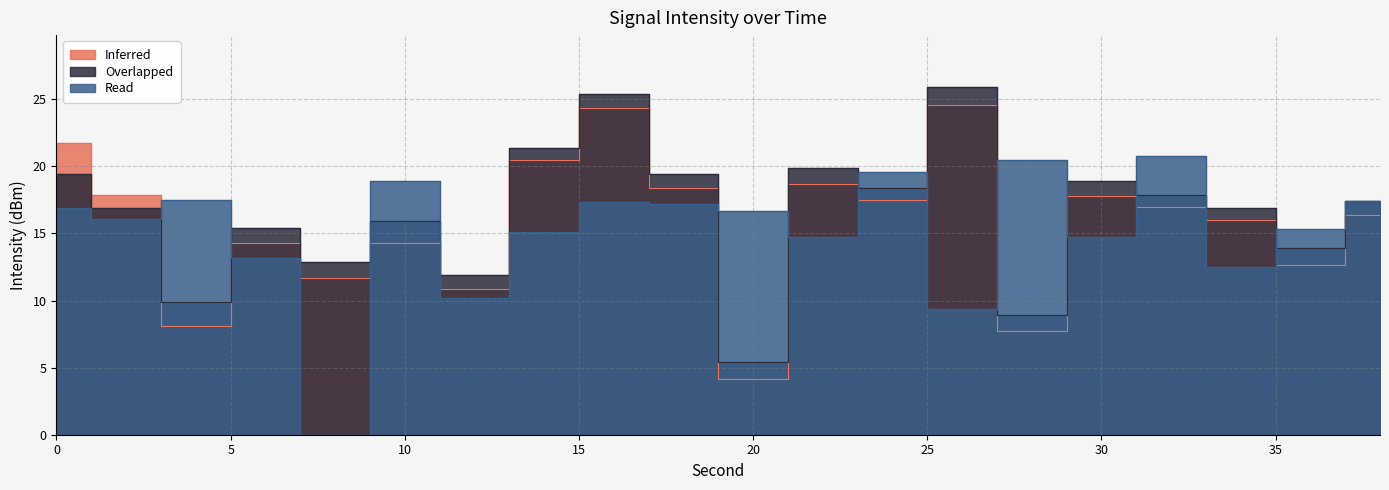

Rank the categories by Read value from highest to lowest.

32, 28, 24, 10, 4, 38, 16, 18, 0, 20, 2, 36, 14, 22, 30, 6, 34, 12, 26, 8